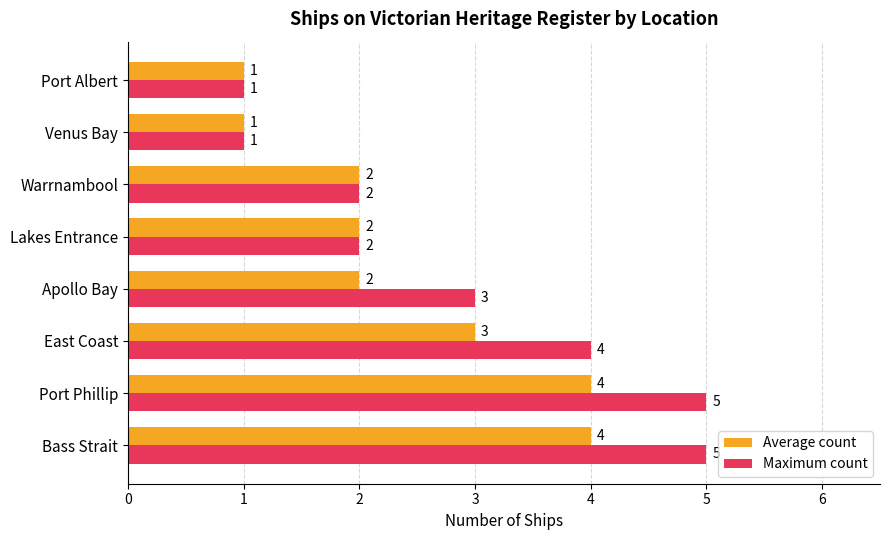

Which series has the largest total across all categories?

Maximum count